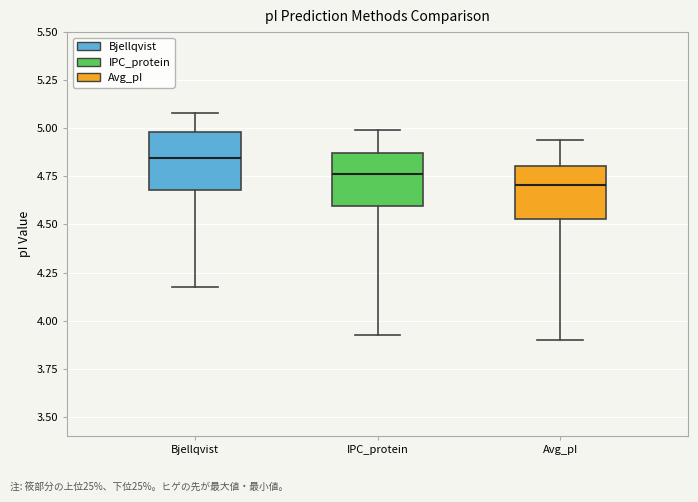

Which box has the lowest median line?

Avg_pI